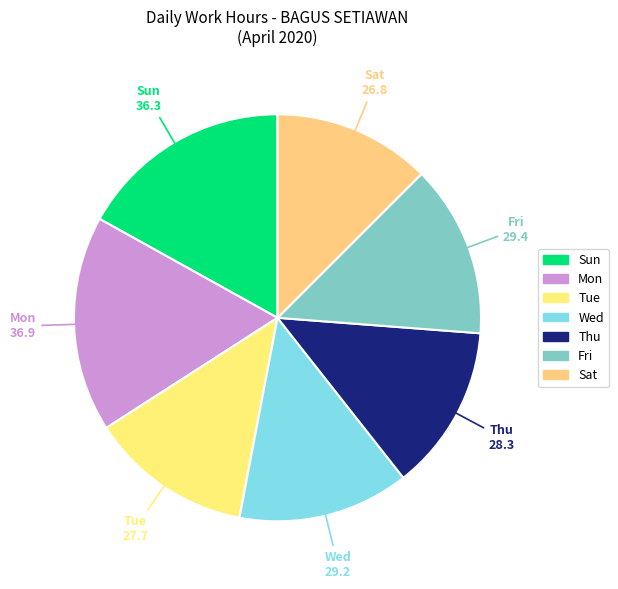

Count the number of slices in the pie.

7